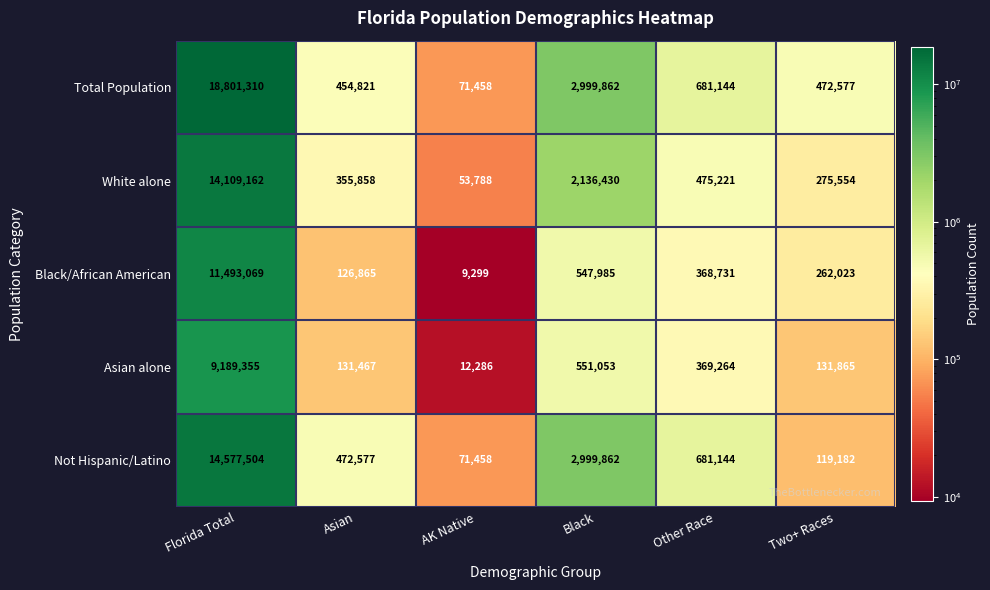

At which category is the sum across all series the highest?

Florida Total